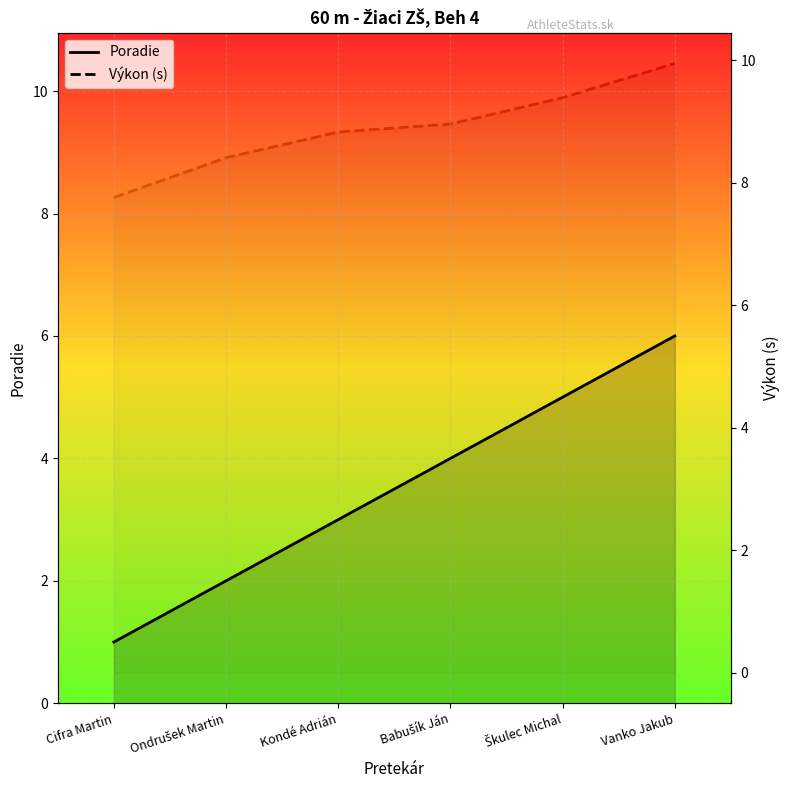

True or false: Výkon (s) and Poradie cross at least once.

False